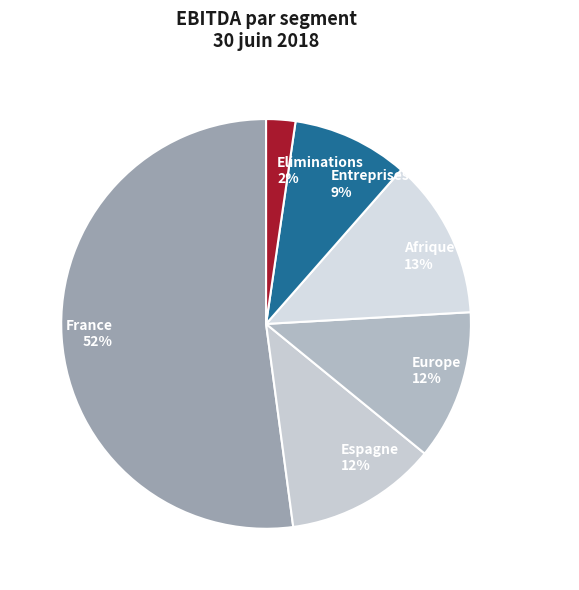

Is the sum of Eliminations 2% and Entreprises 9% greater than half?

No